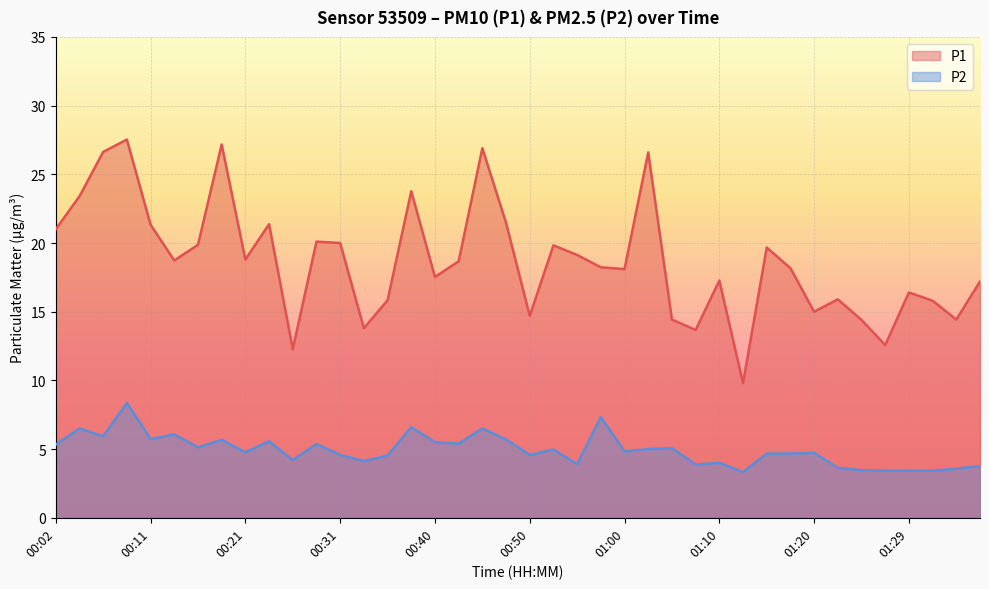

Is the value of P2 at 00:21 greater than the value of P1 at 00:45?

No